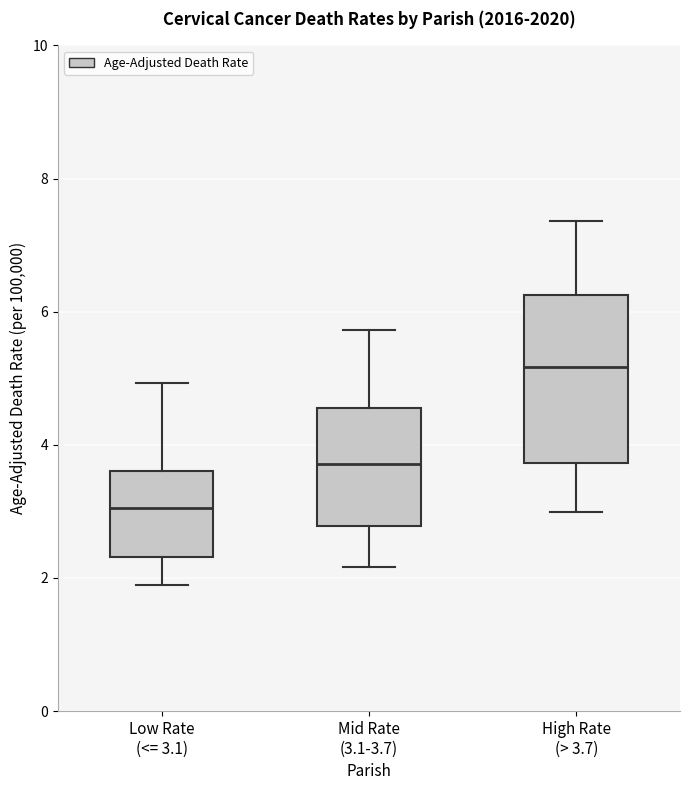

Where does the median line of the box for Low Rate (<= 3.1) sit on the y-axis? The values are not printed on the chart, so give them approximately, as read against the axis.

3.0